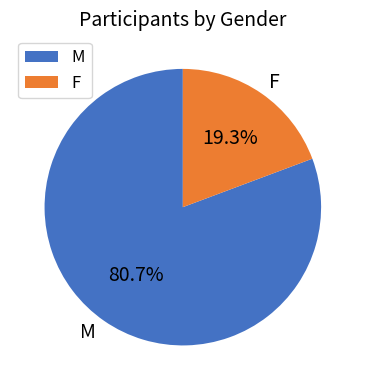

What percentage is NOT represented by M?

19.3%